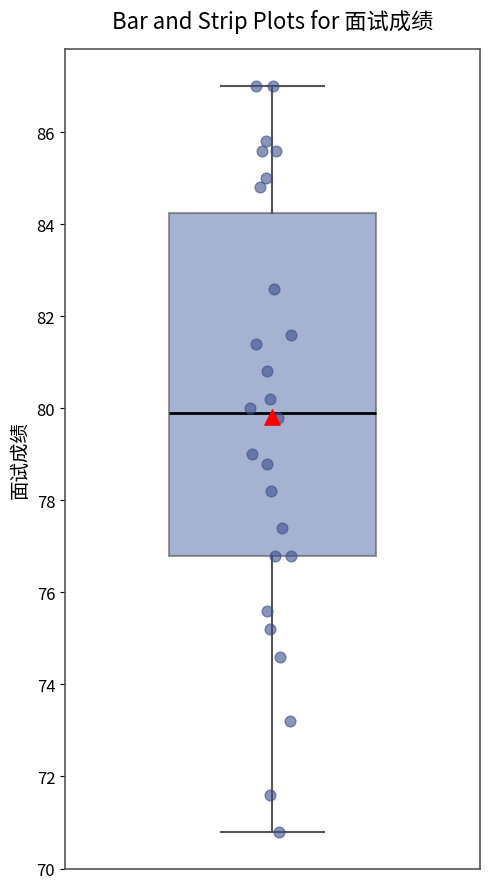

Read this box plot against the y-axis: the position of the median line, the range covered by the box, and the ends of both whiskers. The values are not printed on the chart, so give them approximately, as read against the axis.

median 80.0, box 76.8 to 84.2, whiskers 70.8 to 87.0